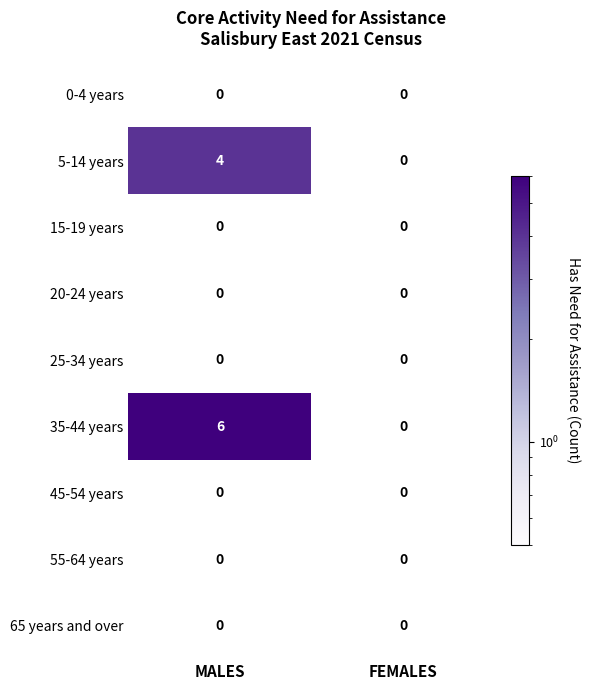

The 5-14 years series shows 4 at MALES. True or false?

True